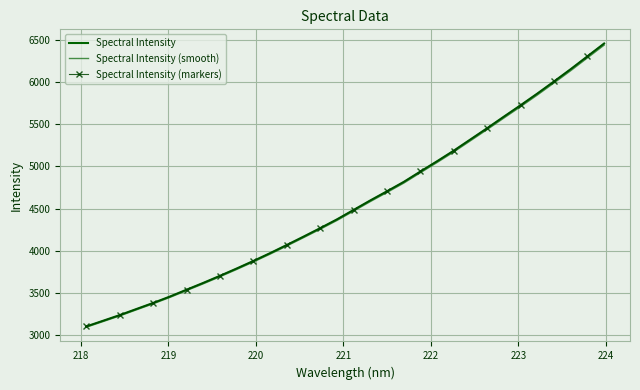

True or false: Spectral Intensity and Spectral Intensity (markers) intersect in this chart.

False